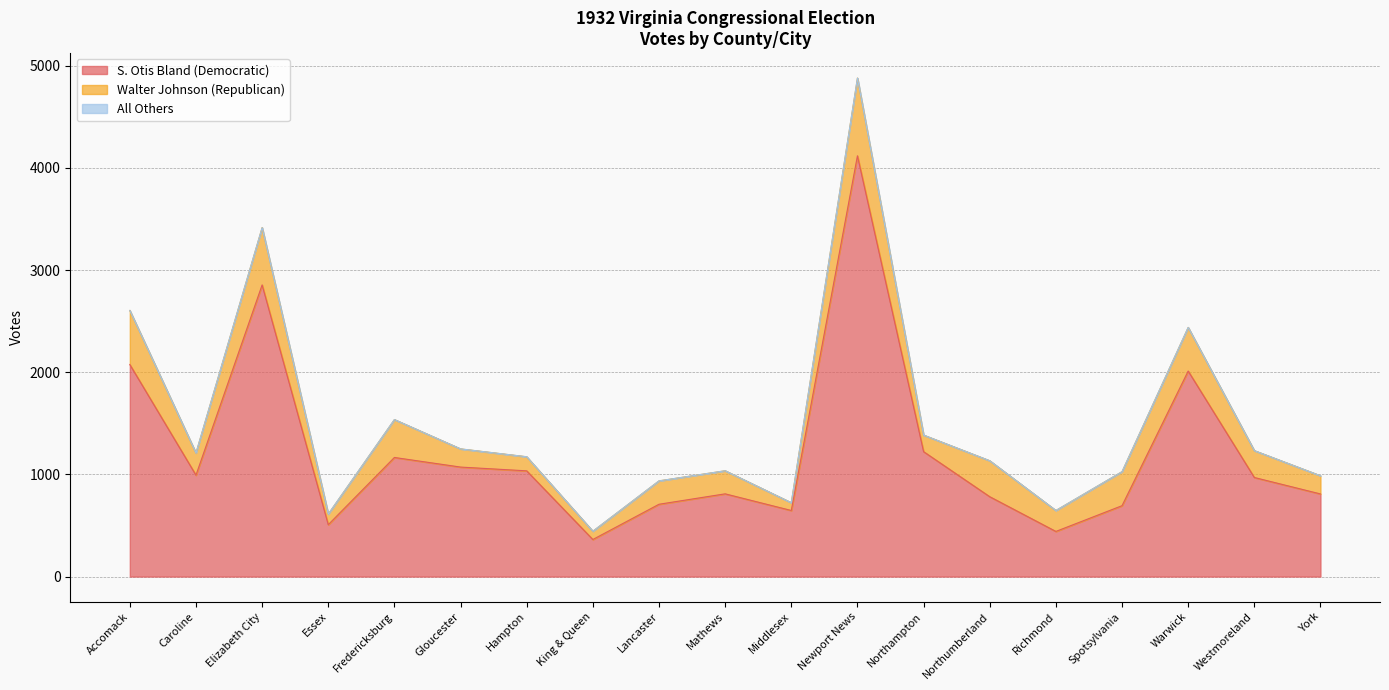

Reading left to right, what are all the values shown in this chart?

S. Otis Bland (Democratic): 2076	993	2855	508	1166	1072	1035	363	708	810	647	4119	1223	782	442	694	2012	970	809
Walter Johnson (Republican): 529	217	561	104	371	178	138	81	229	226	76	761	162	352	205	333	427	263	178
All Others: 0	0	0	0	0	0	0	0	0	0	0	0	0	0	0	0	0	0	0